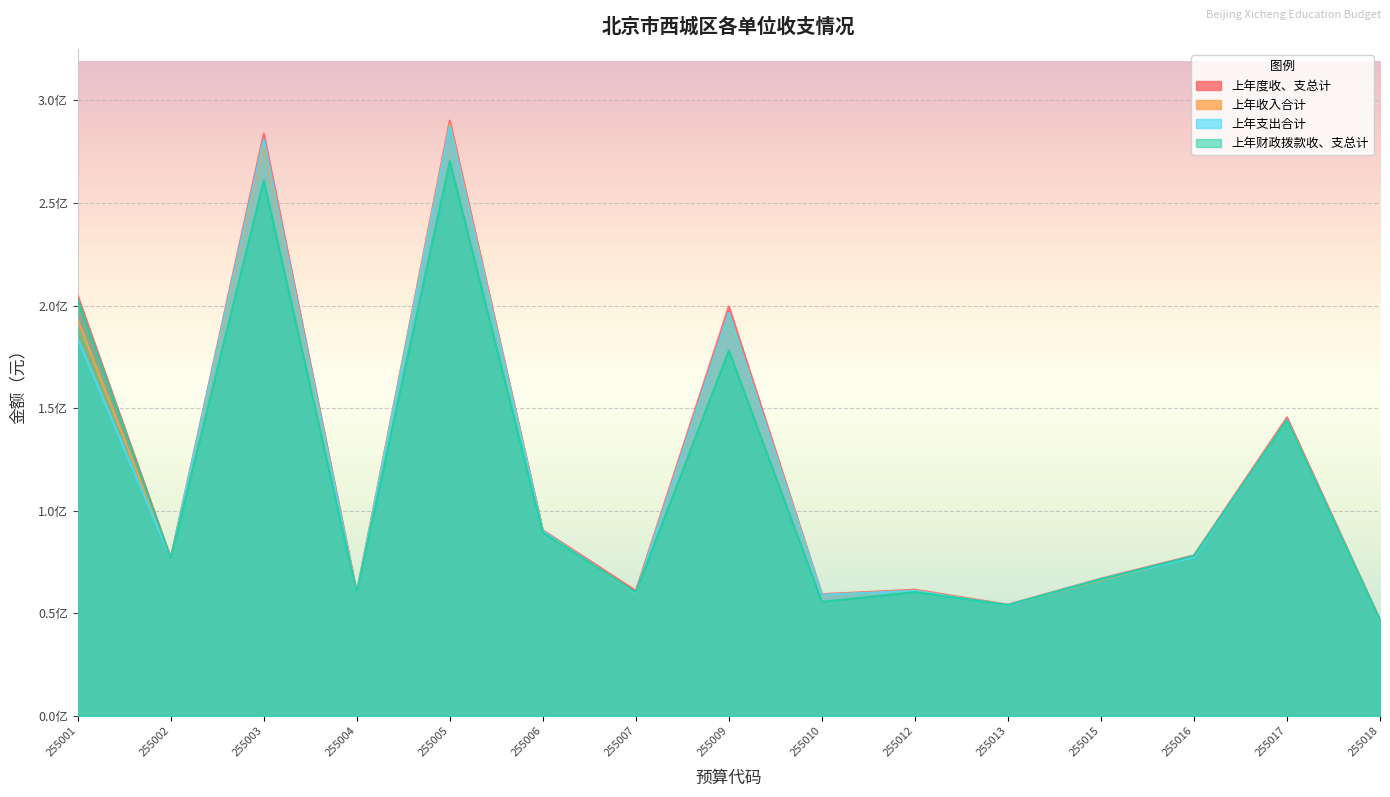

Count the number of data series in this chart.

4